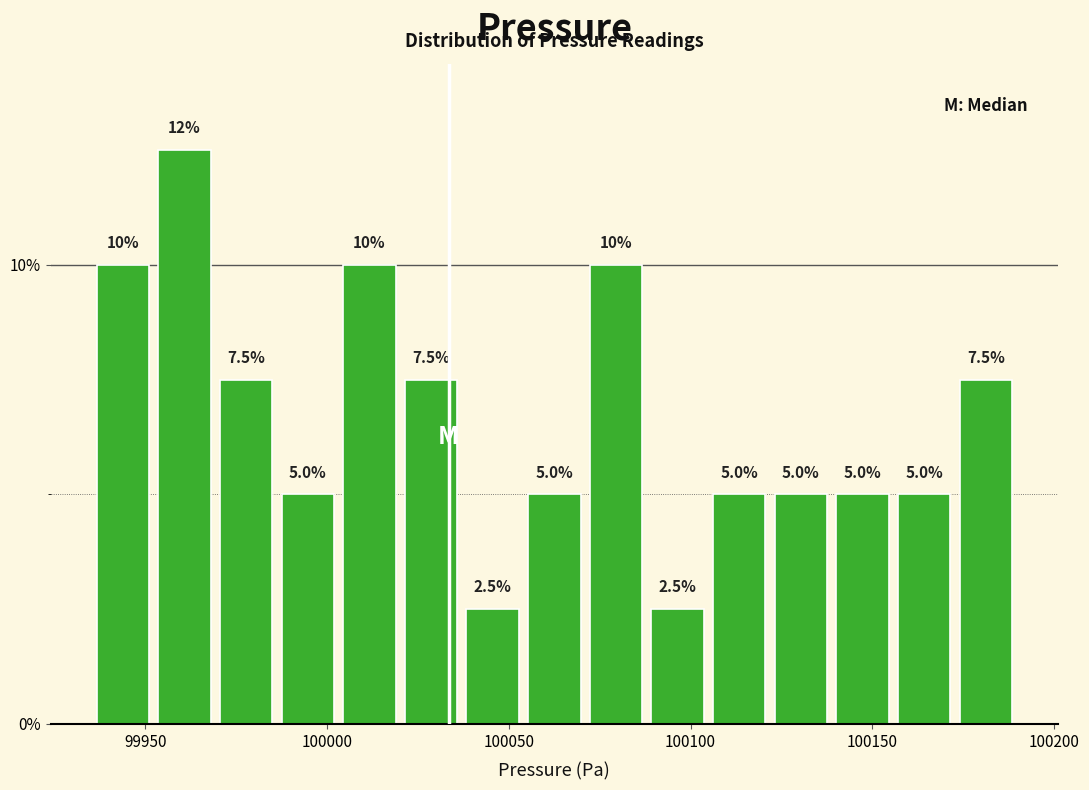

Read against the x-axis, roughly where is the centre of the tallest bar?

99960